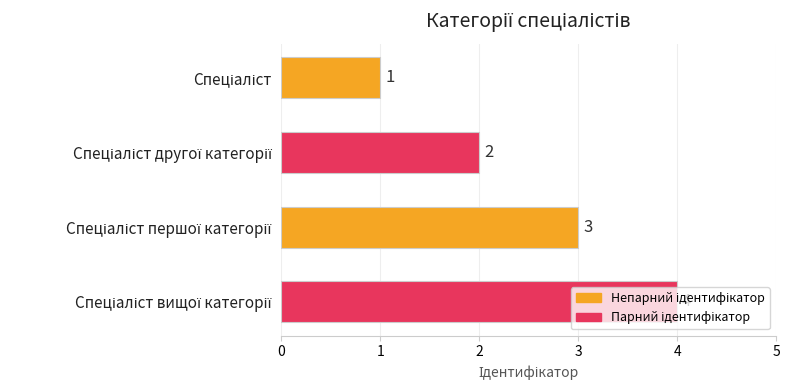

How many values are between 2 and 4?

3